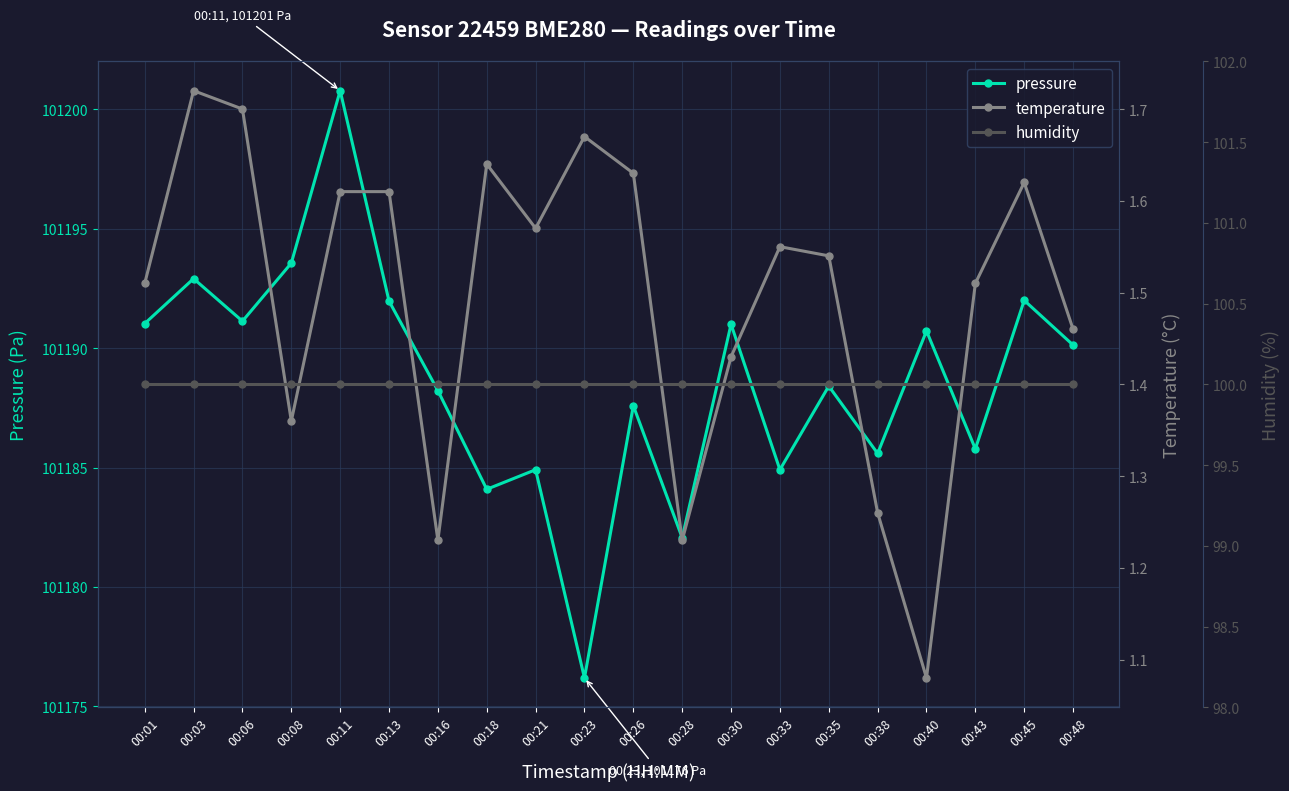

True or false: pressure and humidity cross at least once.

False